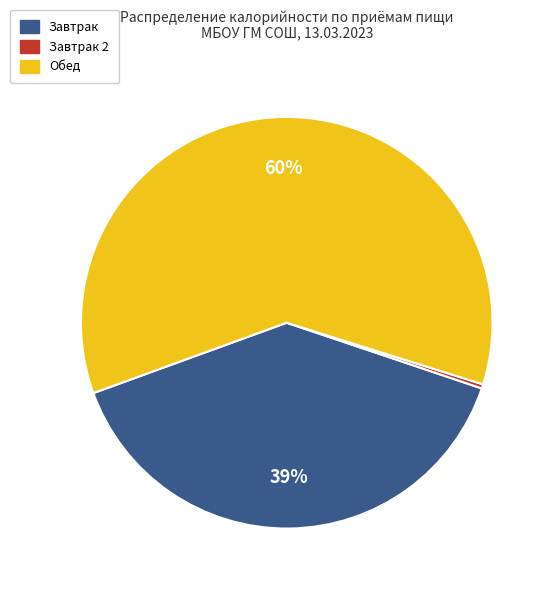

Is there any slice that represents more than half of the pie?

Yes